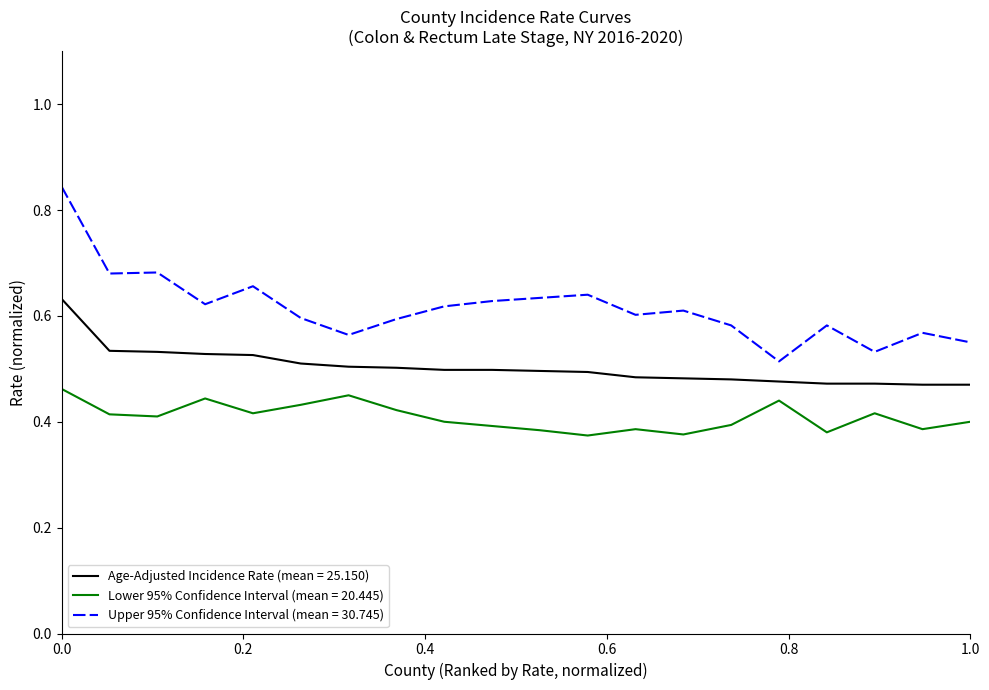

True or false: Lower 95% Confidence Interval (mean = 20.445) and Age-Adjusted Incidence Rate (mean = 25.150) cross at least once.

False